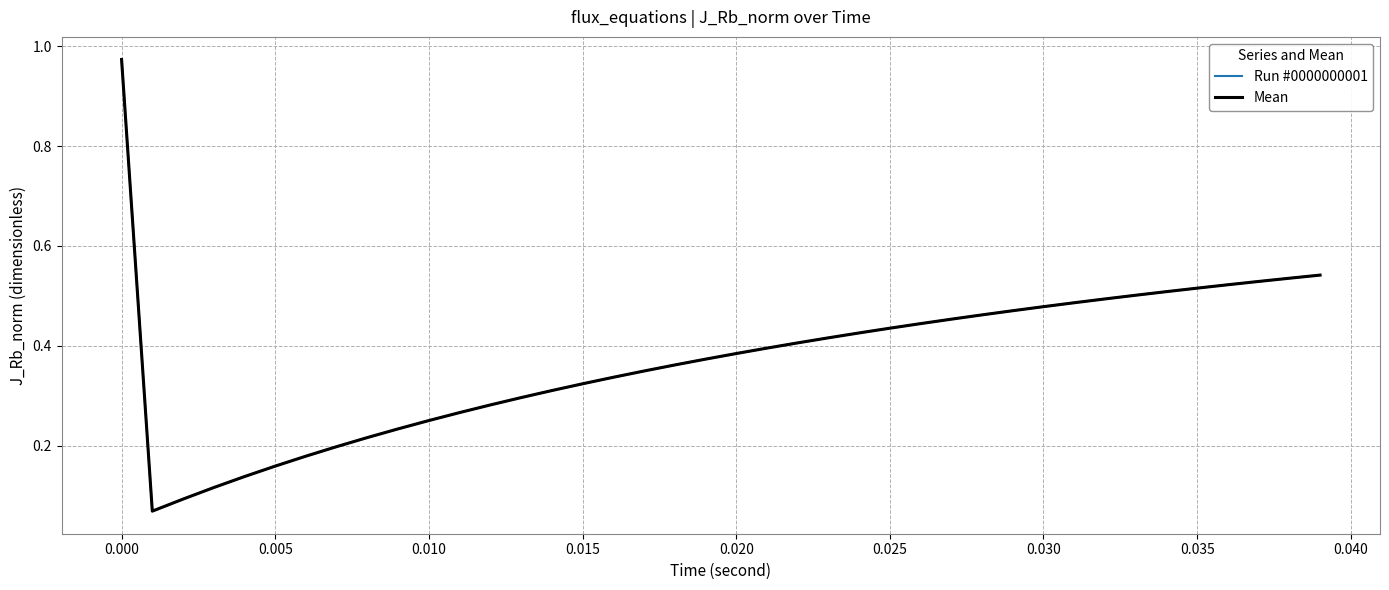

Which series has the widest spread of values?

Run #0000000001